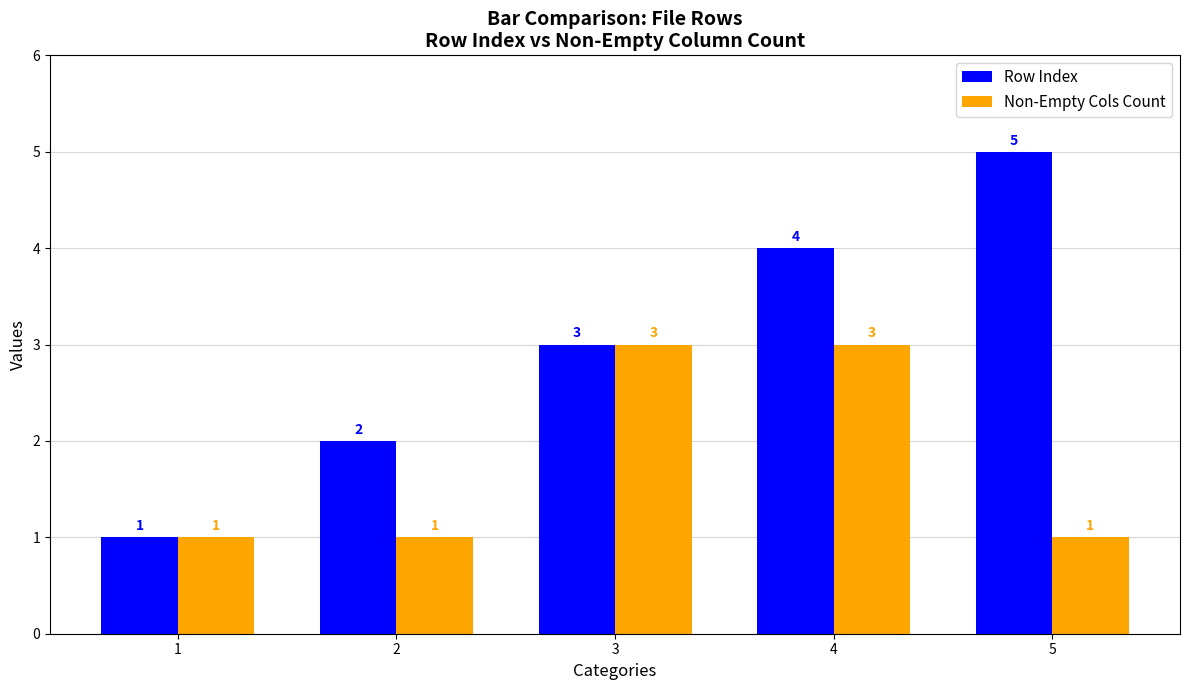

Which category has the highest value in the Row Index series?

5